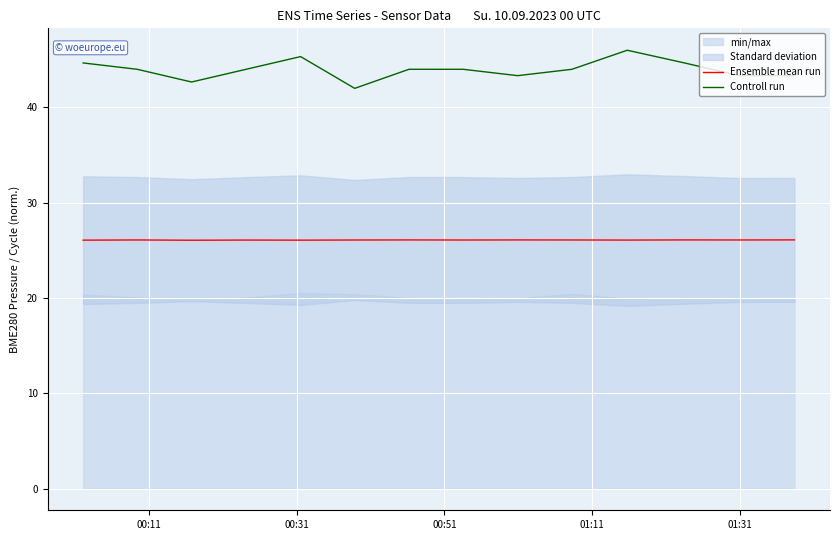

How many lines are shown in the chart?

2